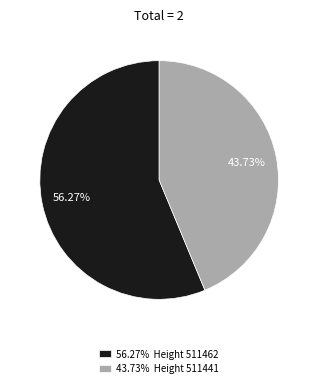

To the nearest percent, what is the difference between the largest and smallest slice percentages?

13%